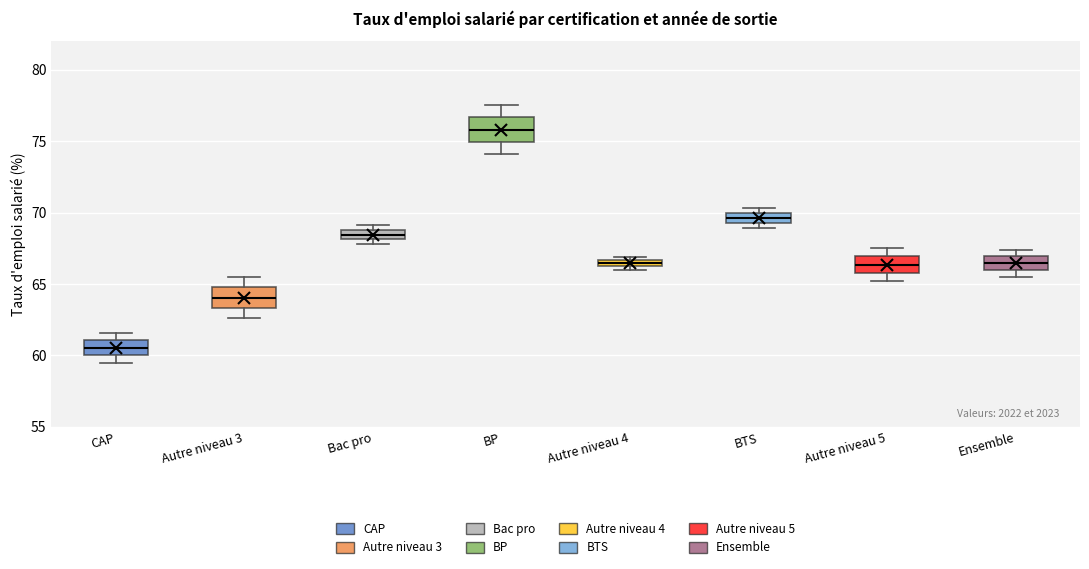

Where is the upper edge of the box for BP on the y-axis? The values are not printed on the chart, so give them approximately, as read against the axis.

76.5